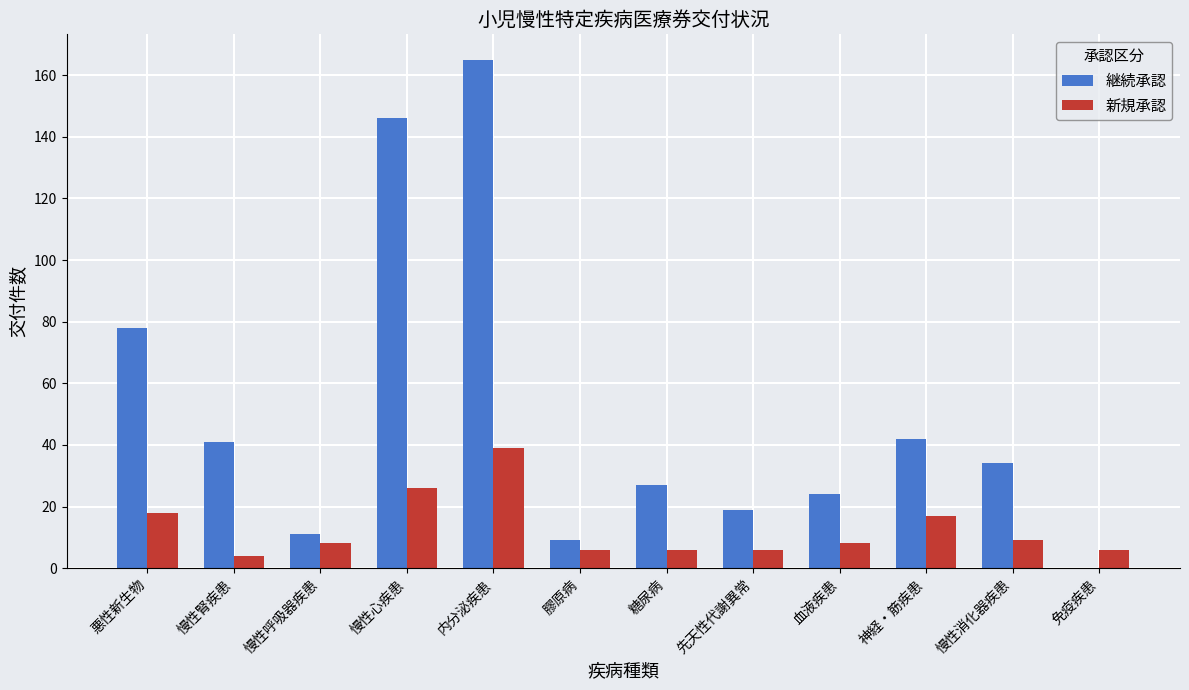

Reading left to right, transcribe all the data shown in this chart.

継続承認: 78	41	11	146	165	9	27	19	24	42	34	0
新規承認: 18	4	8	26	39	6	6	6	8	17	9	6